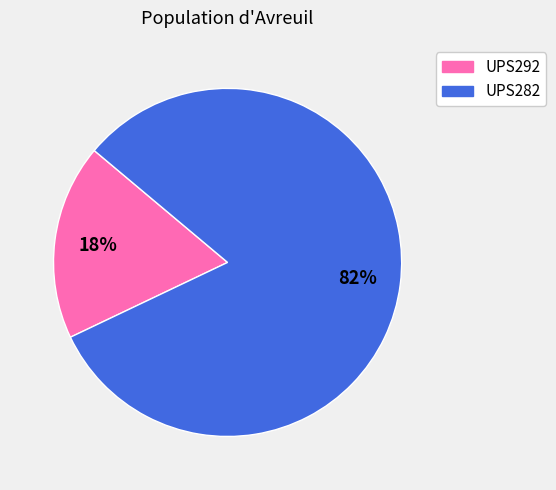

Is it true that UPS292 is 31% of the pie?

False